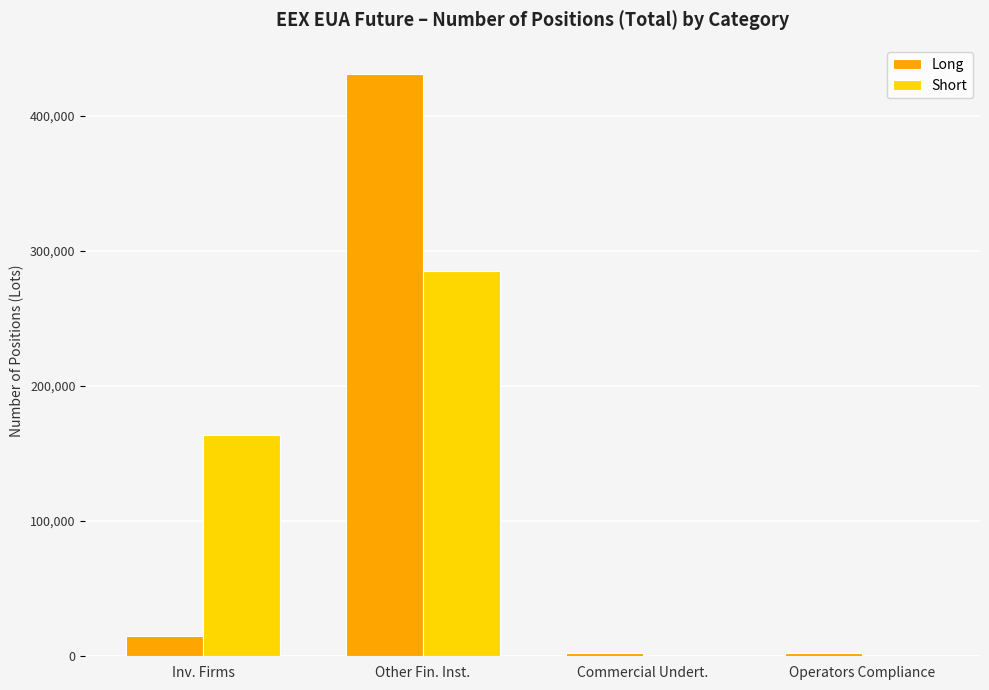

What are all the series names shown in the legend?

Long, Short